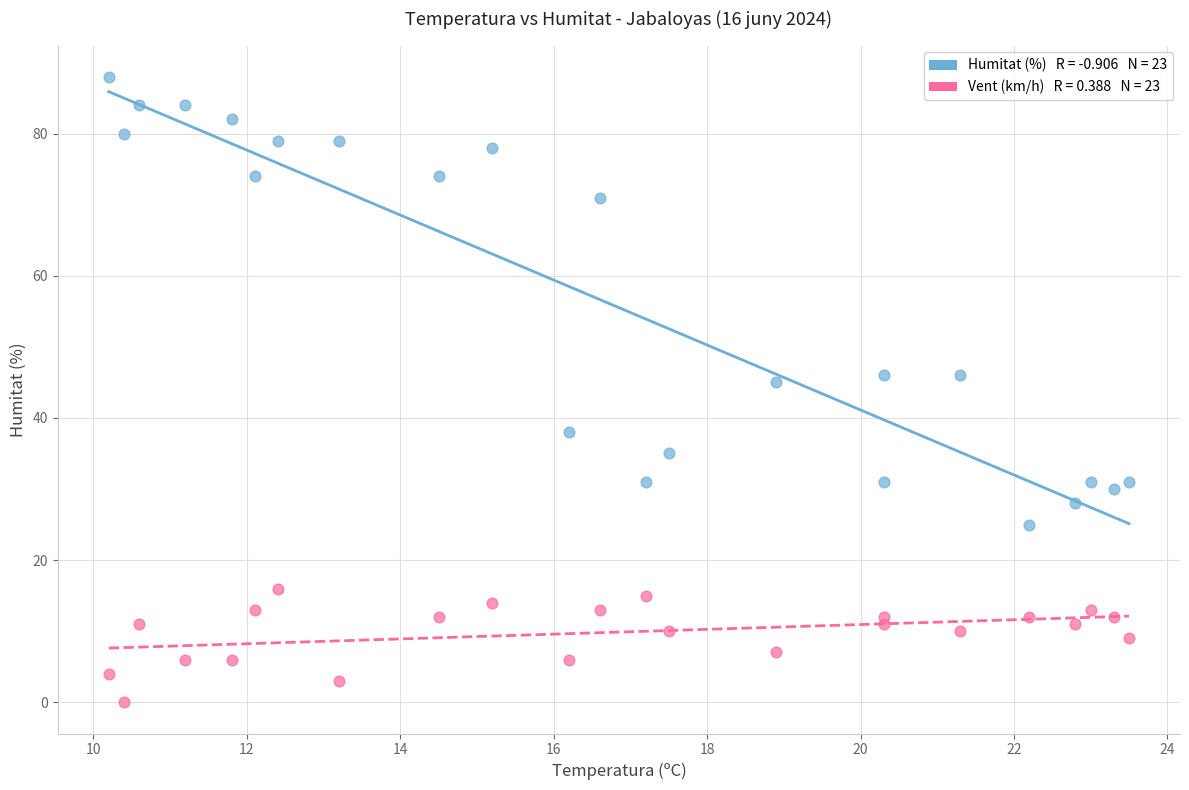

Across all series, what Y value is closest to 44?

45